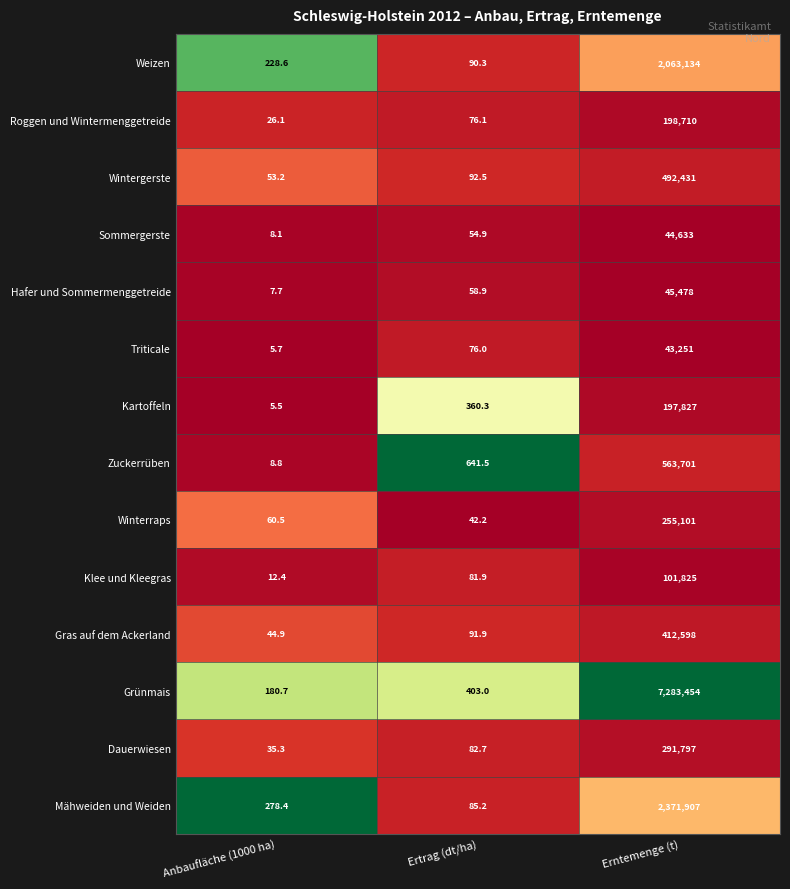

Where is Winterraps nearest to the value 127571?

Anbaufläche (1000 ha)